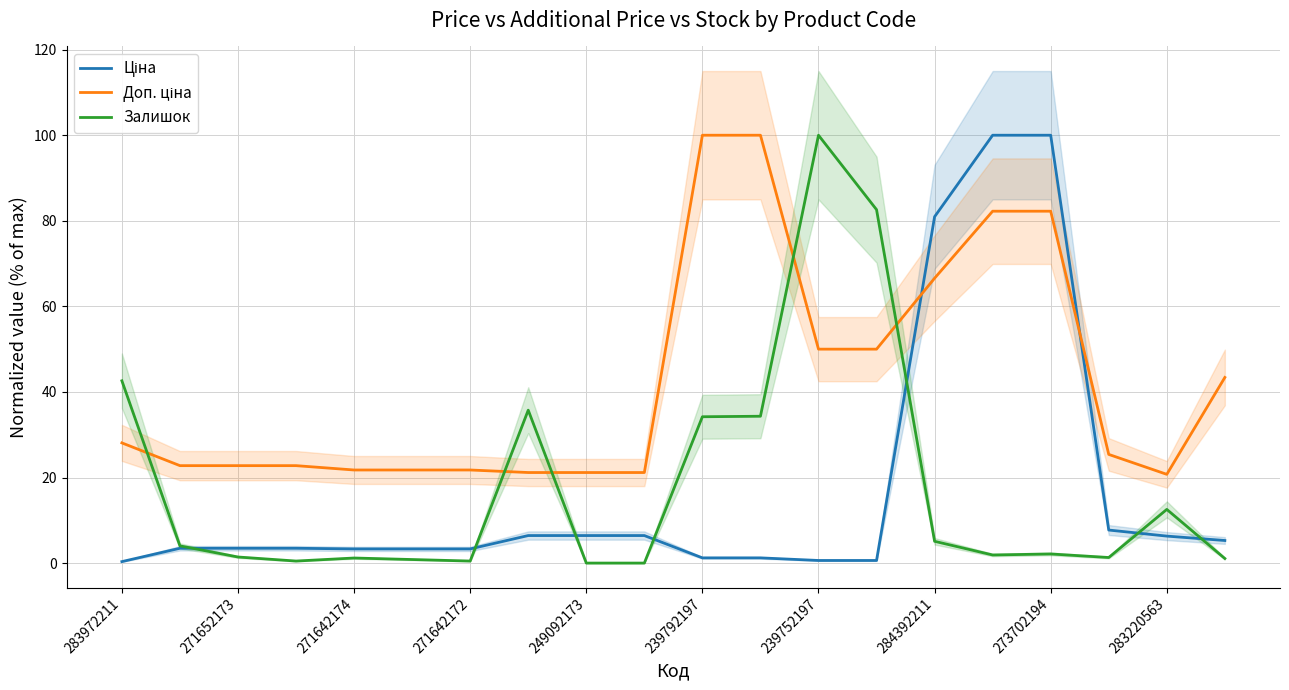

Does the chart have visible grid lines?

Yes